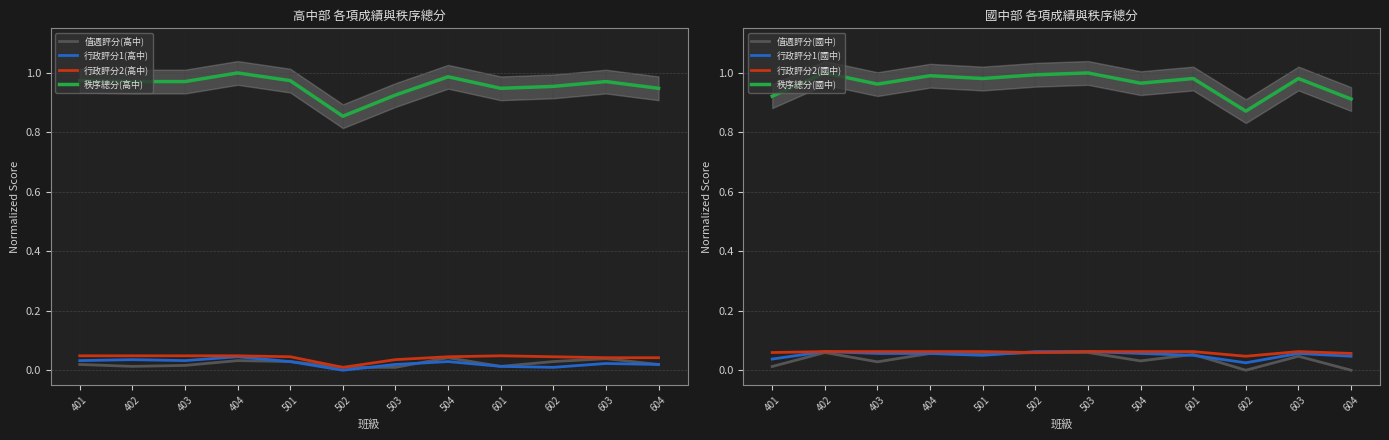

Which series has the largest range (max minus min)?

秩序總分(高中)